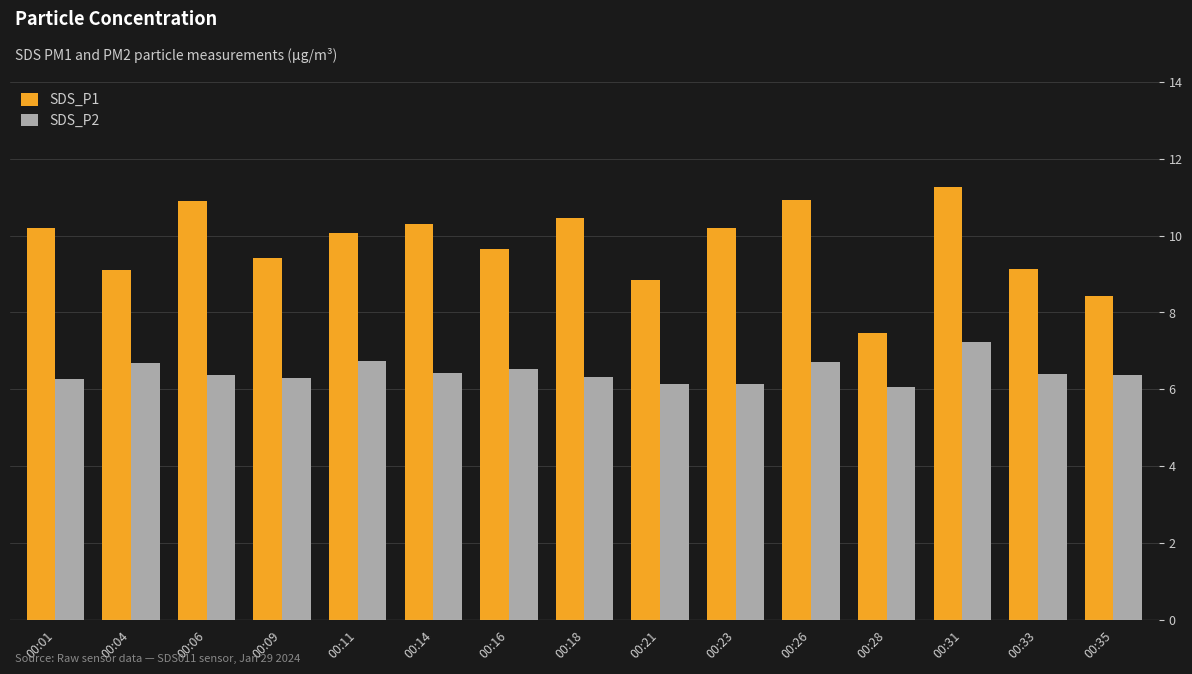

How many bars are there in each group?

2